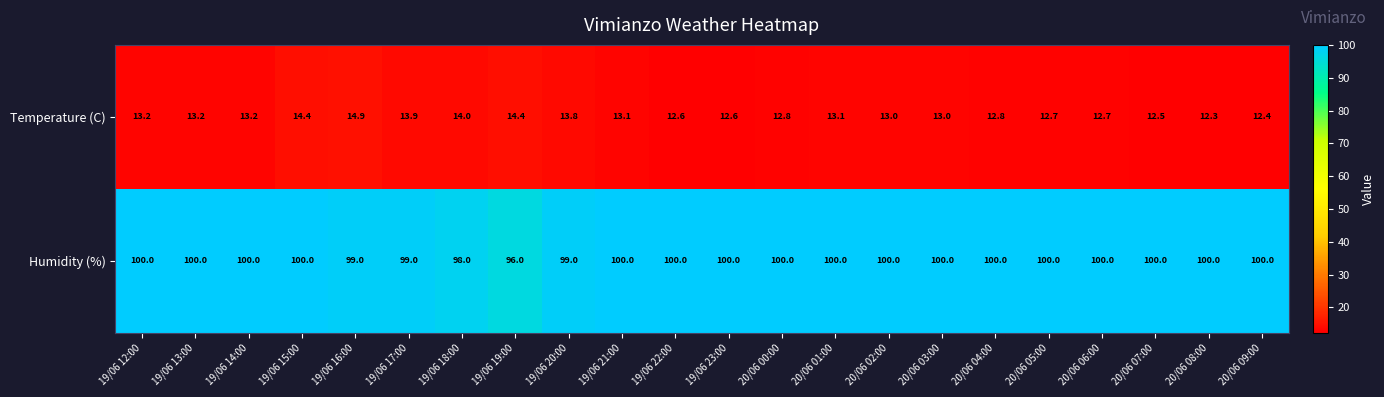

What value does the Temperature (C) series have at 19/06 17:00?

13.9